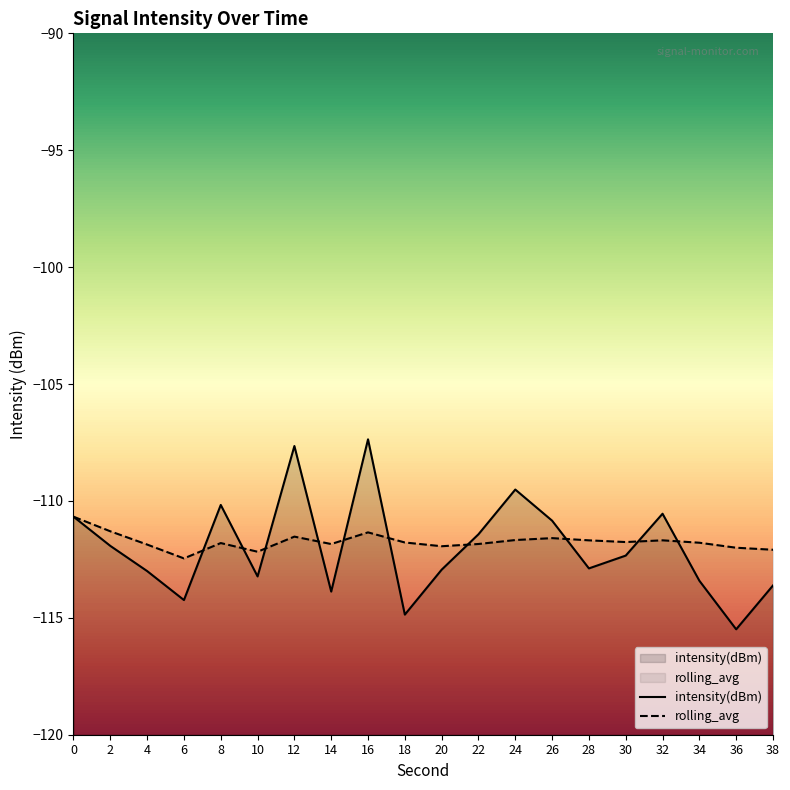

Is it true that rolling_avg equals -179.7 at 20?

False